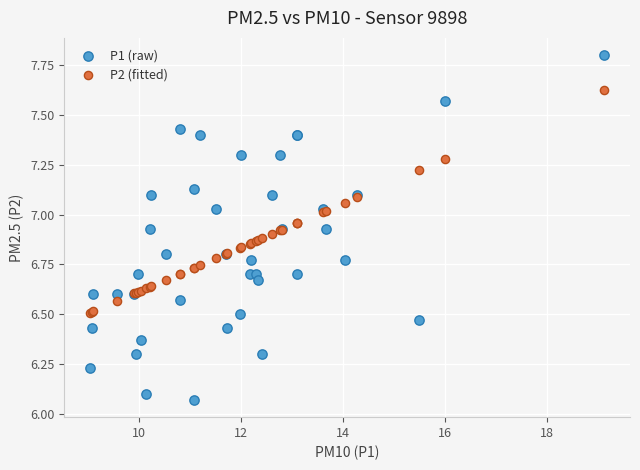

Which series has the largest Y range (max minus min)?

P1 (raw)